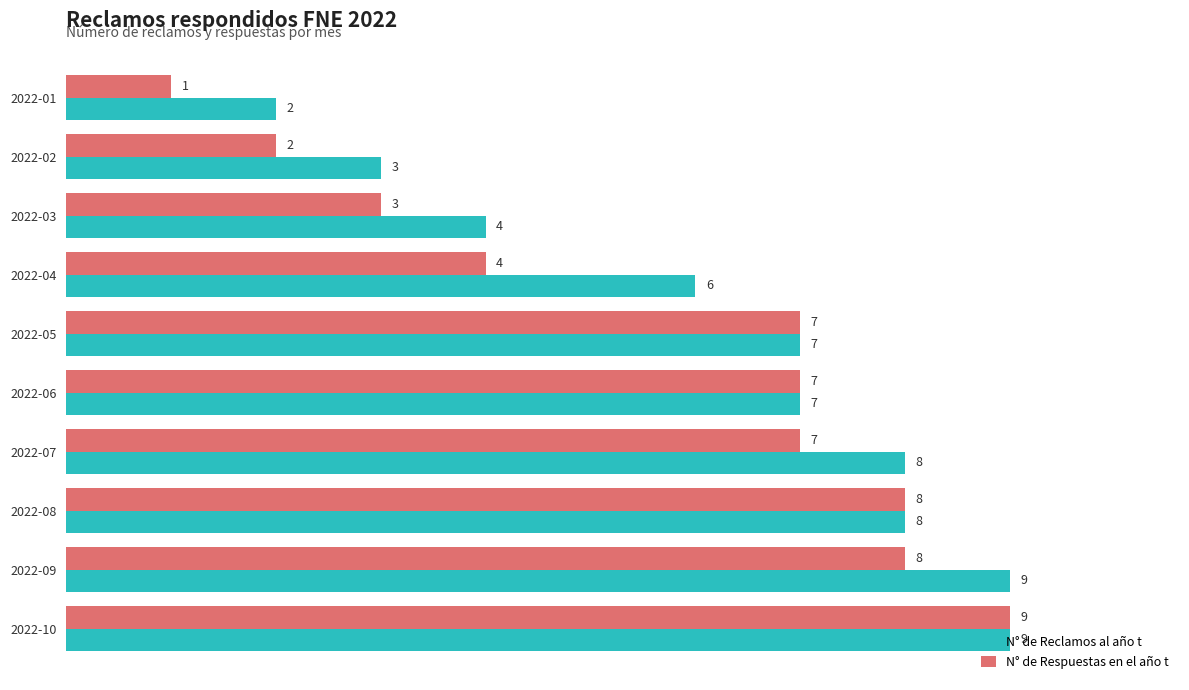

Which series has the widest spread of values?

N° de Respuestas en el año t